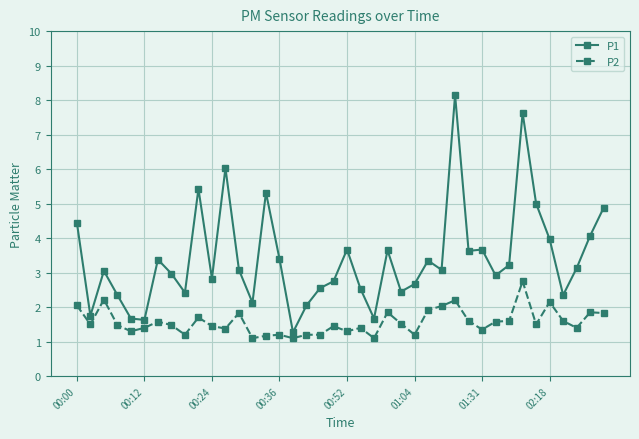

Which series has the largest range (max minus min)?

P1